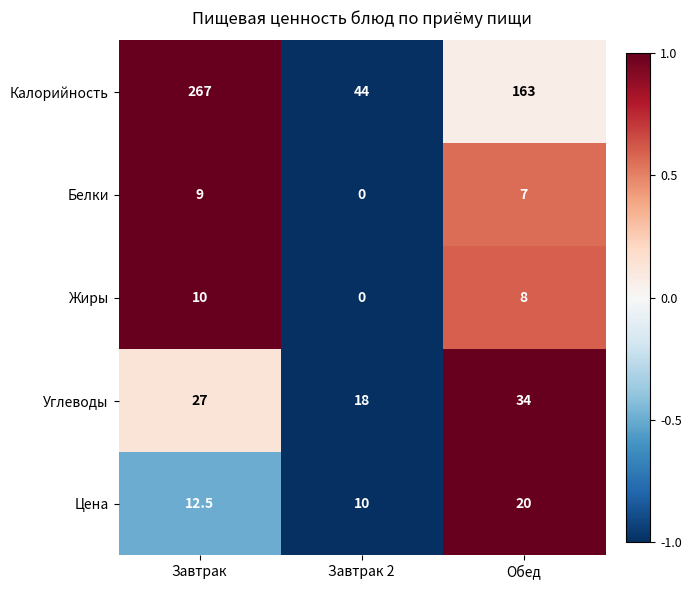

Rank the series by their maximum value, from lowest to highest.

Белки, Жиры, Цена, Углеводы, Калорийность